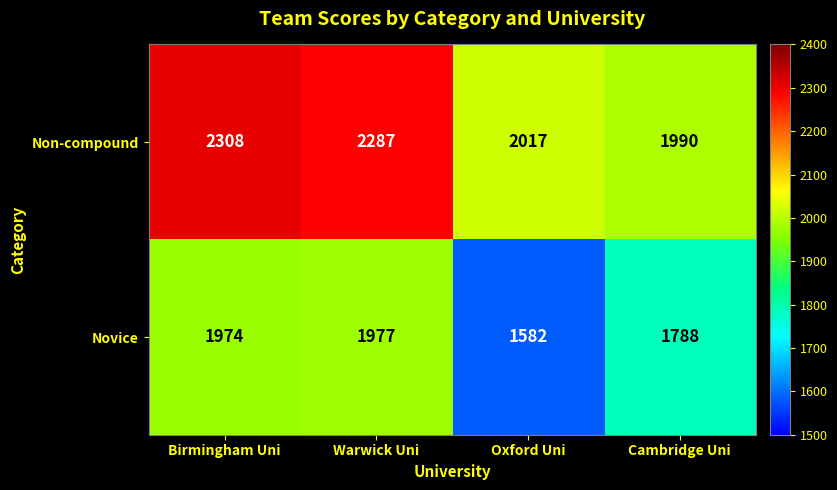

At how many categories does at least one series exceed 2215?

2